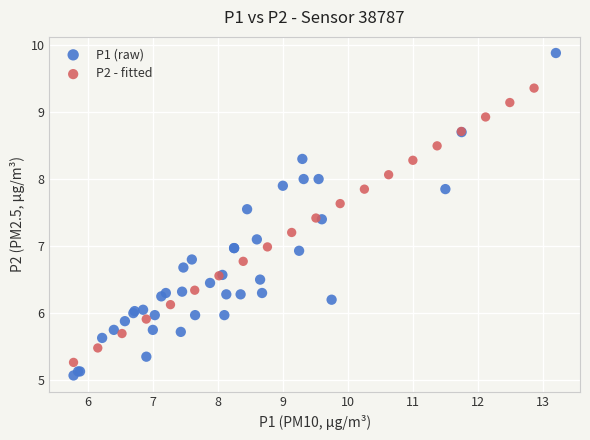

Which series has the widest spread of Y values?

P1 (raw)